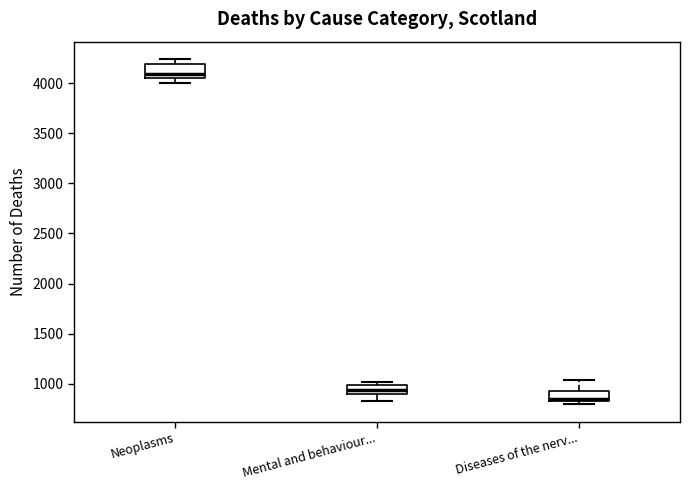

Which box's median line is the lowest?

Diseases of the nerv...